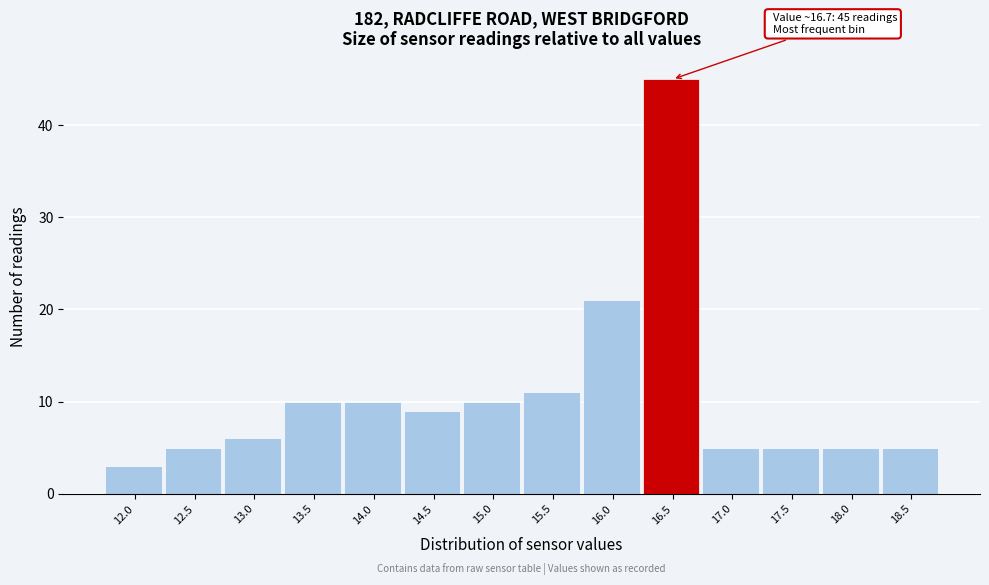

Reading left to right, what are all the values shown in this chart?

3	5	6	10	10	9	10	11	21	45	5	5	5	5